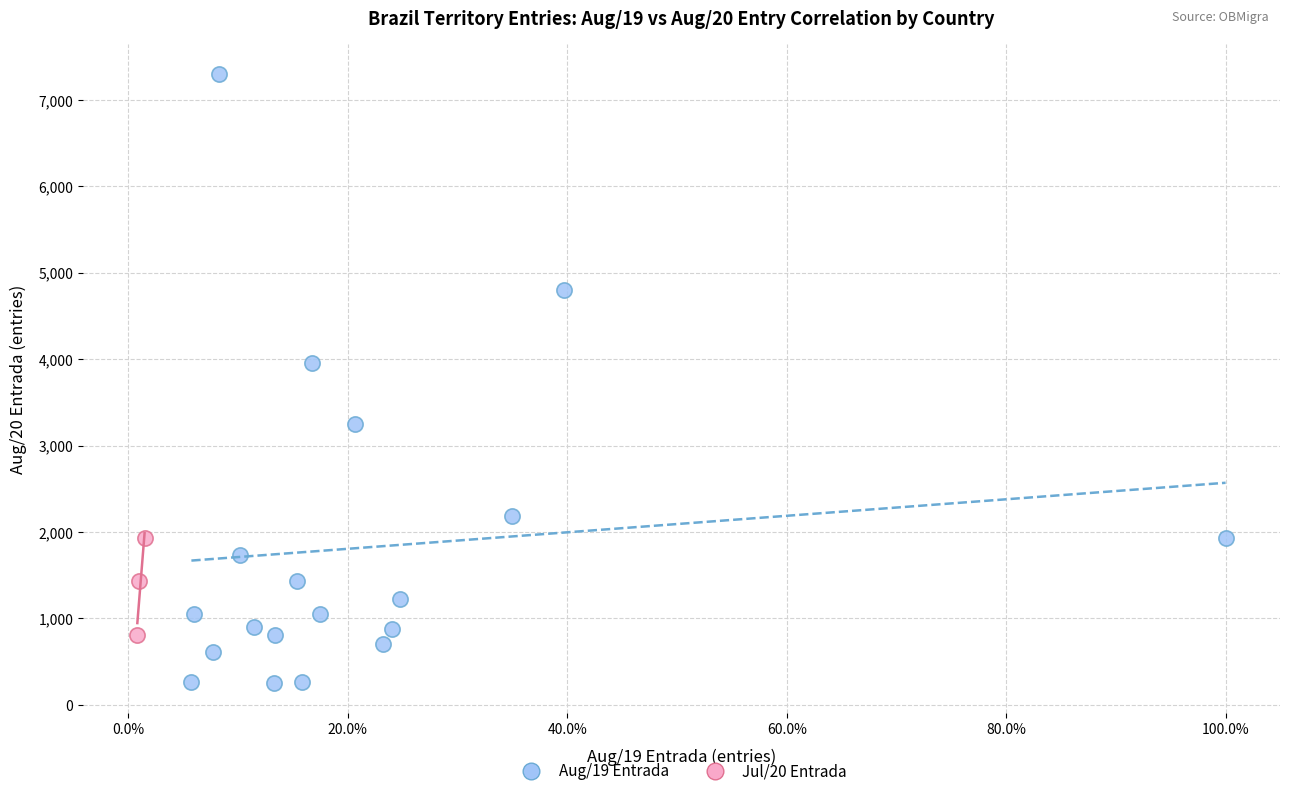

Which series contains the lowest Y value?

Aug/19 Entrada